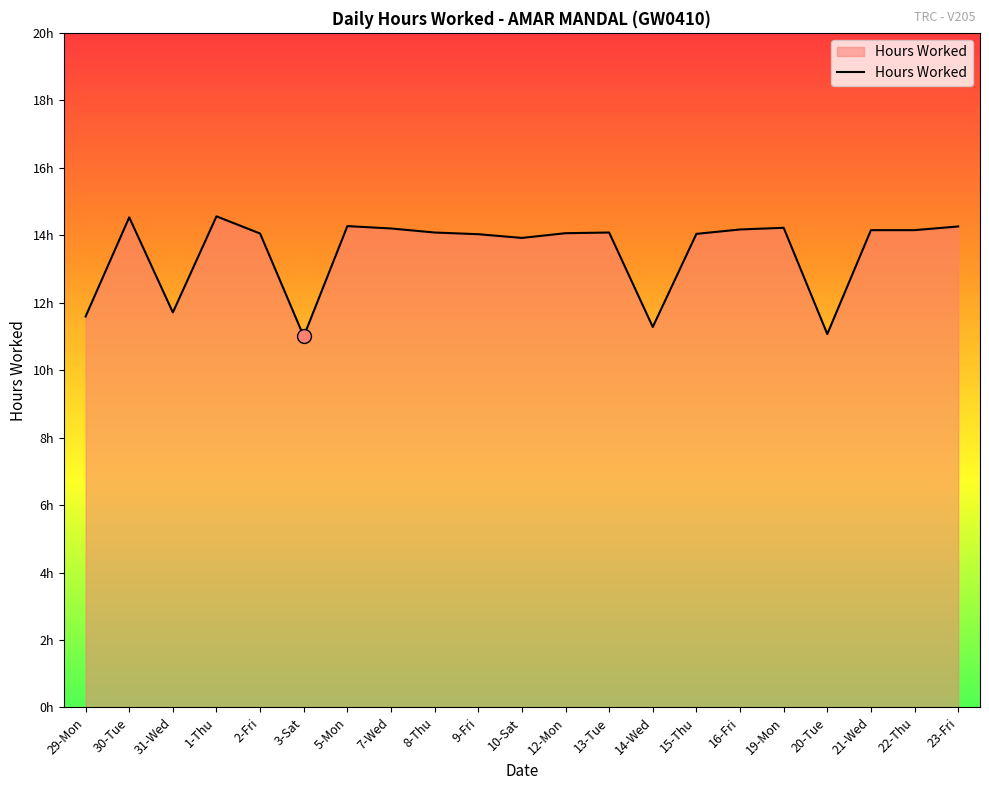

What is the difference between the values at 30-Tue and 23-Fri?

0.3